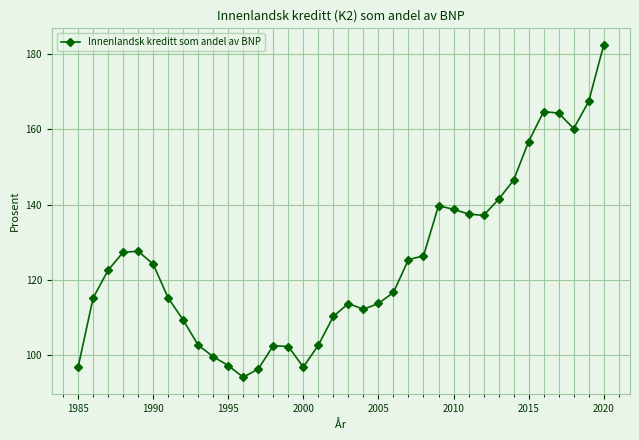

What is the maximum value shown in the chart?

182.4